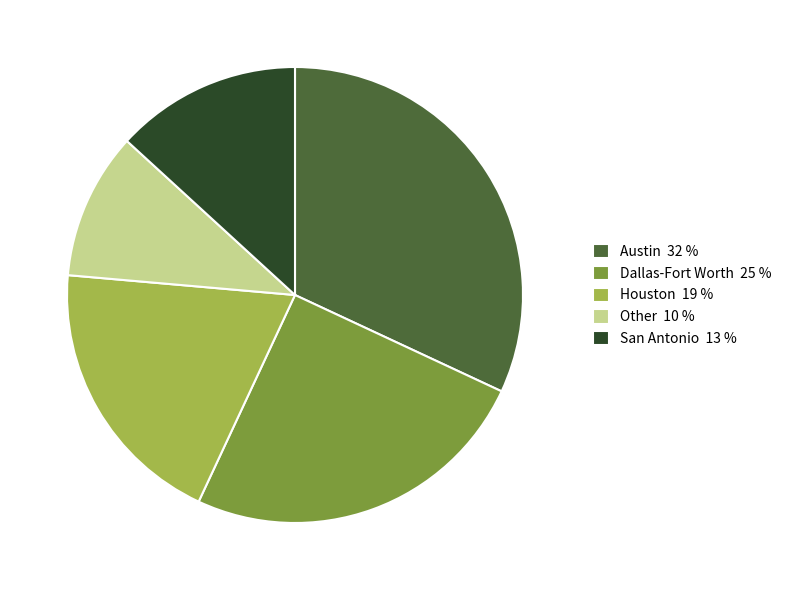

Is Austin the majority of the pie?

No